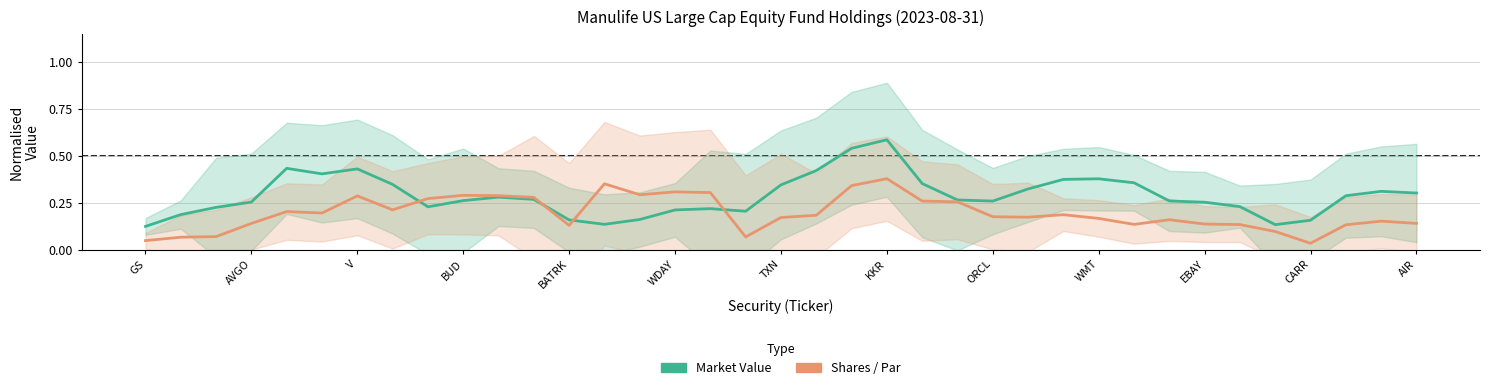

What is the sum of all Market Value (normalised) values?

10.7